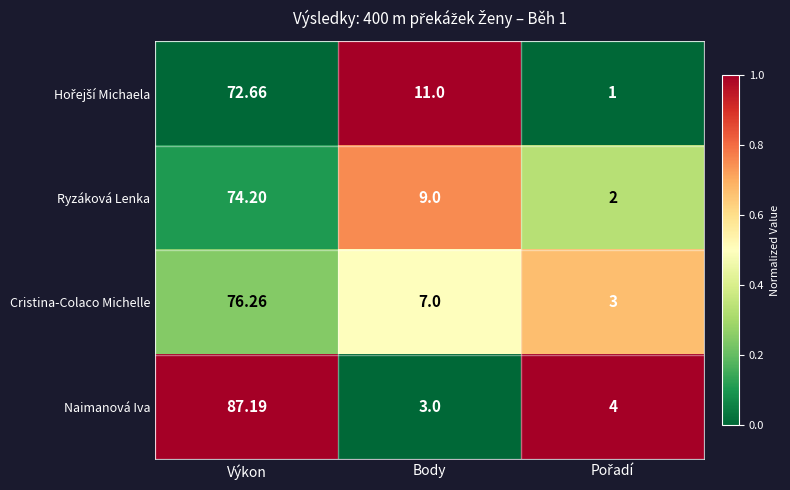

At which category is the sum across all series the highest?

Výkon